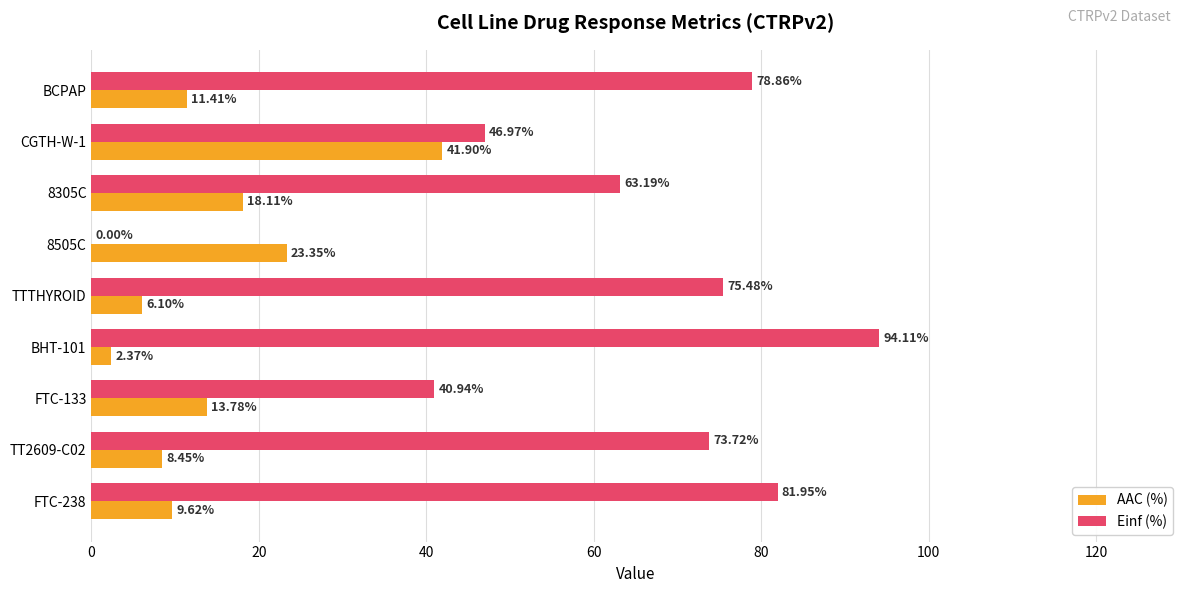

What is the greatest value displayed?

94.1